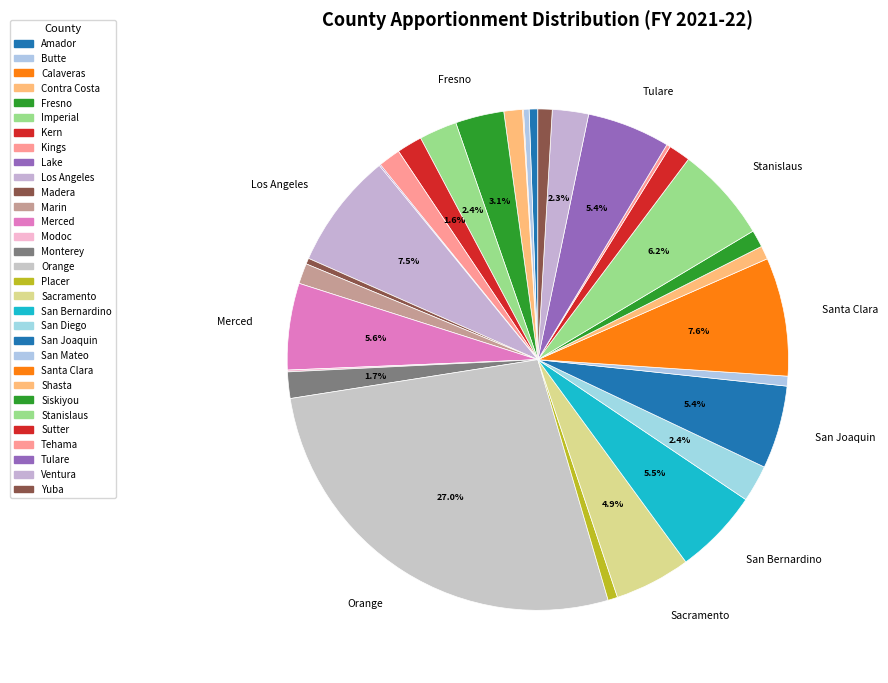

To the nearest percent, what is the combined percentage of Merced and Los Angeles?

13%